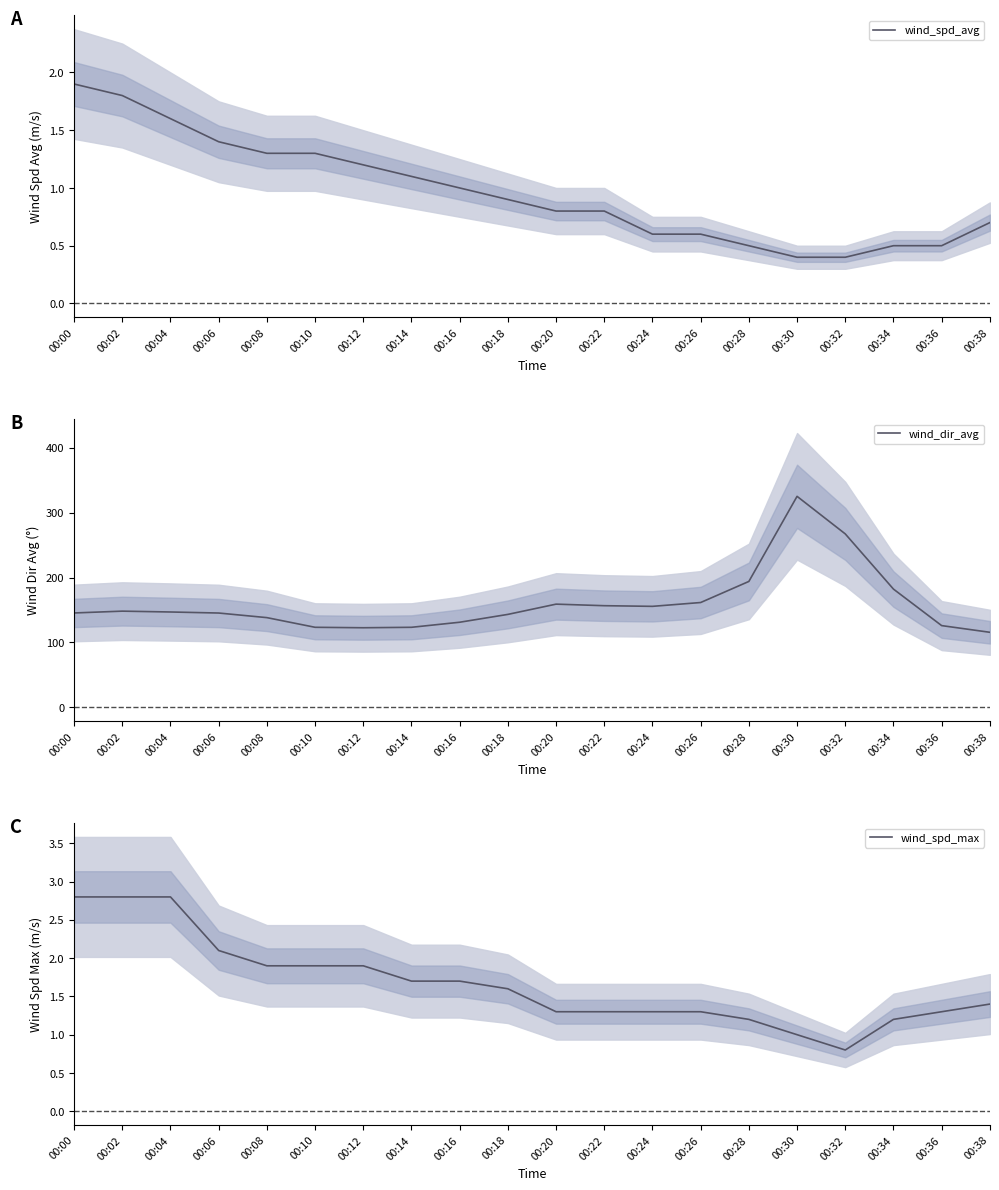

What is the difference between the highest and lowest values at 00:34?

181.8